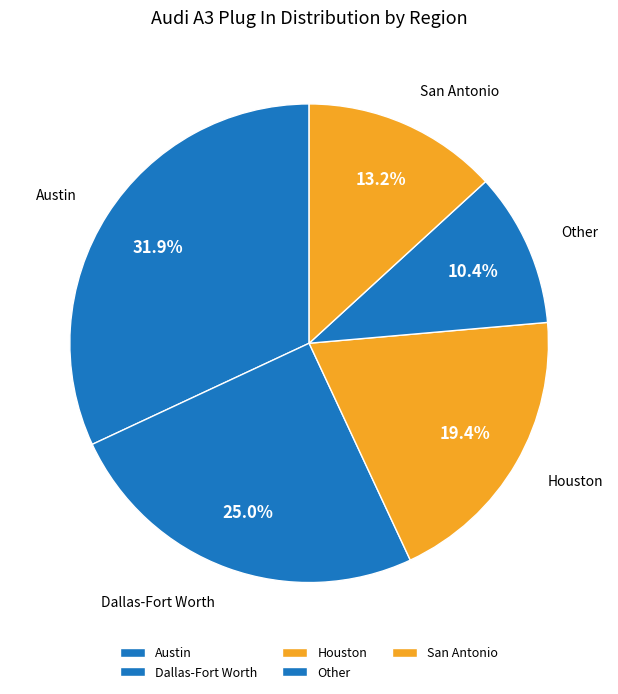

To the nearest percent, what portion does Dallas-Fort Worth represent?

25%